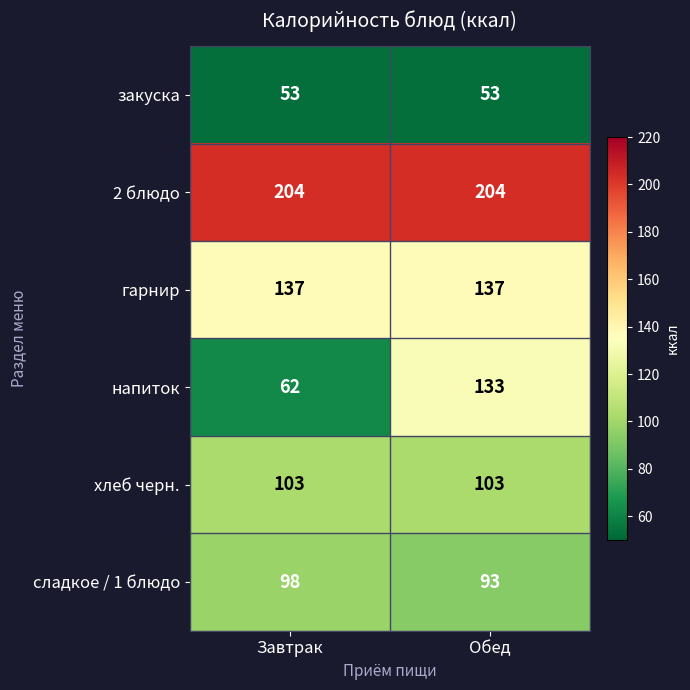

Which series changed the most between Завтрак and Обед?

напиток